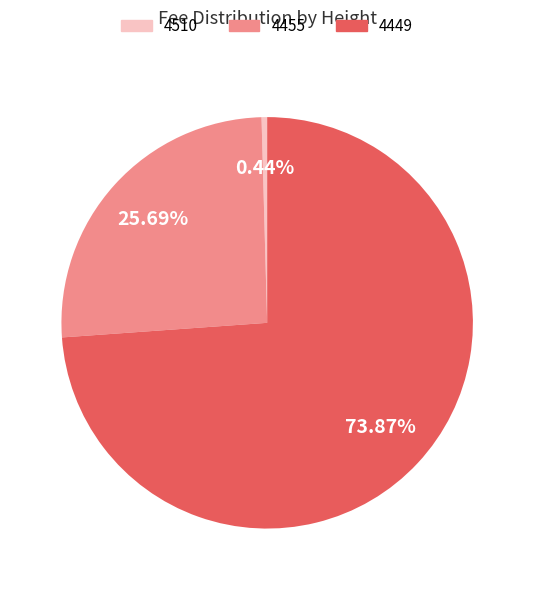

How much of the chart is everything except 4455?

74.3%